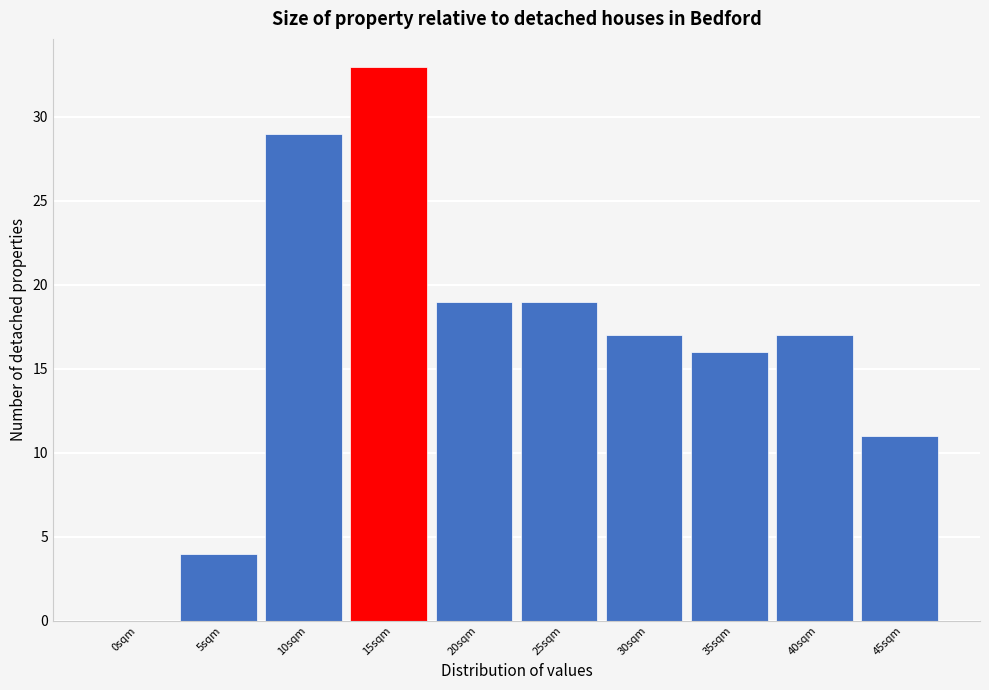

Reading left to right, what are all the values shown in this chart?

0sqm=0	5sqm=4	10sqm=29	15sqm=33	20sqm=19	25sqm=19	30sqm=17	35sqm=16	40sqm=17	45sqm=11